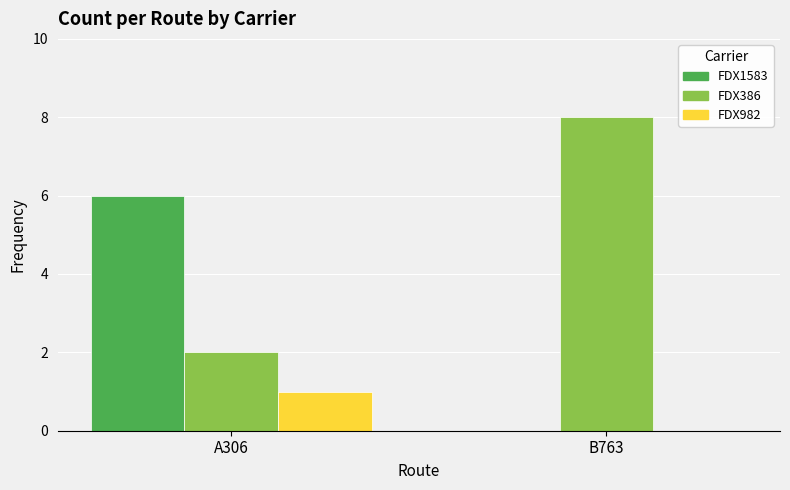

Does the chart contain stacked bars?

No